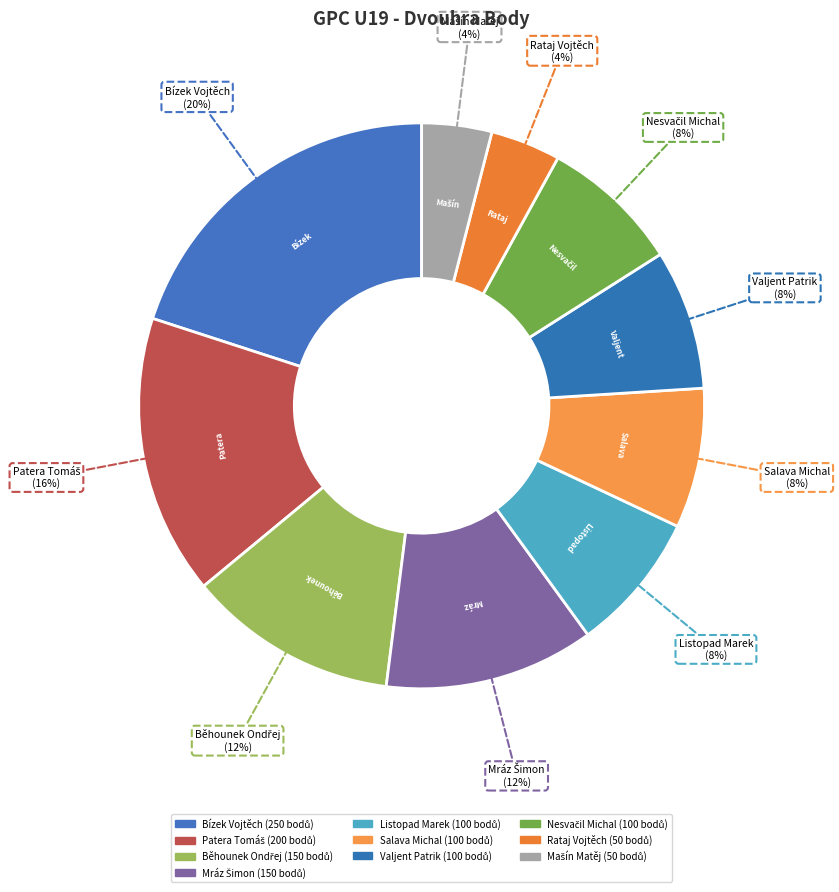

Do Salava Michal and Patera Tomáš together represent more than half of the pie?

No